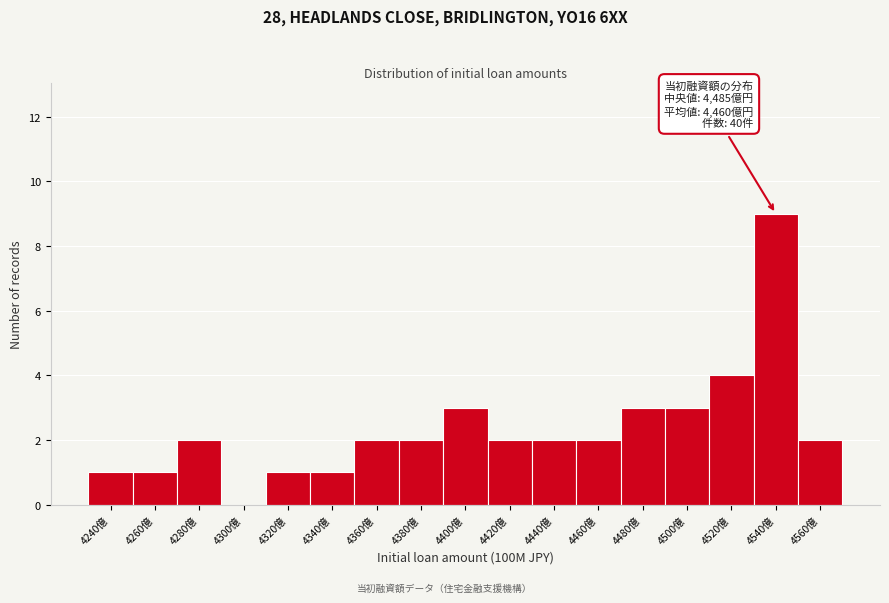

Reading left to right, list all the values displayed in this chart.

4240億=1	4260億=1	4280億=2	4300億=0	4320億=1	4340億=1	4360億=2	4380億=2	4400億=3	4420億=2	4440億=2	4460億=2	4480億=3	4500億=3	4520億=4	4540億=9	4560億=2